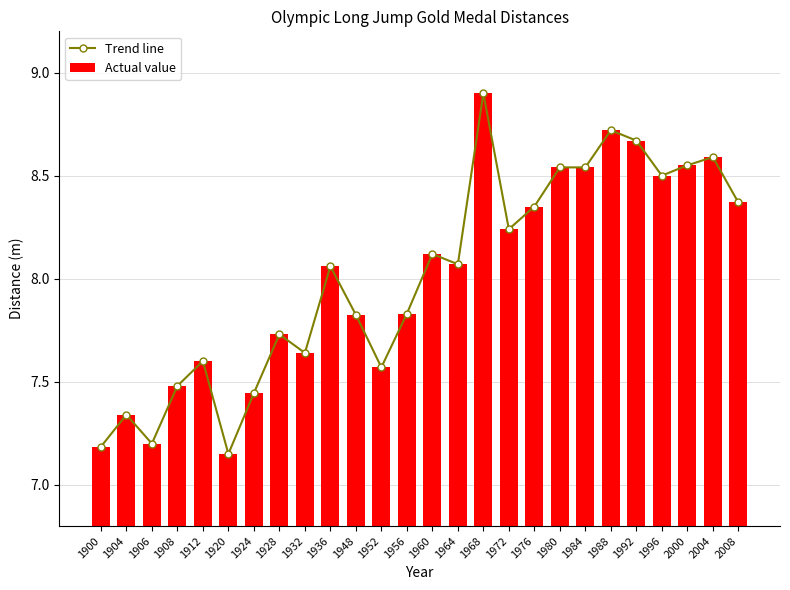

The value of Trend line at 1904 is 4.3. True or false?

False